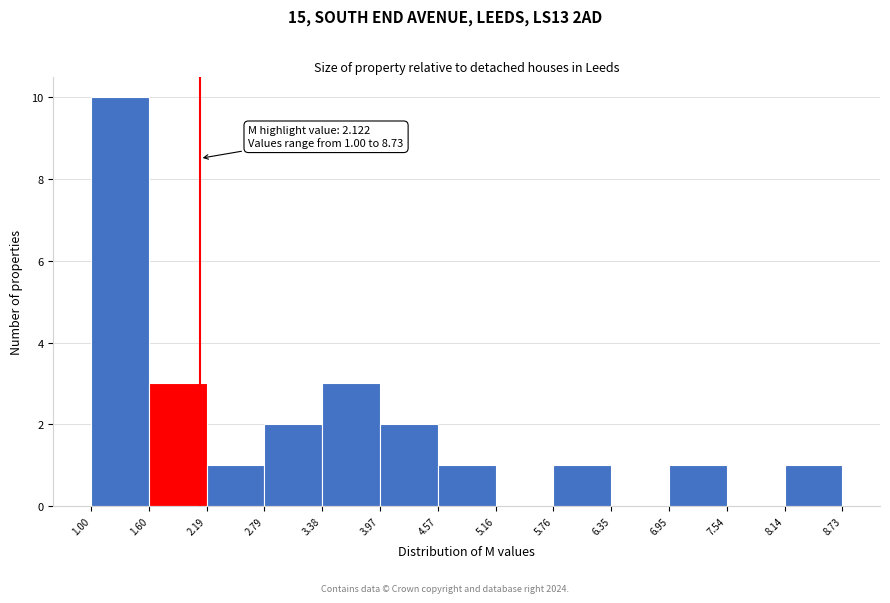

Over which range of the x-axis is the bar tallest?

1.00 to 1.60